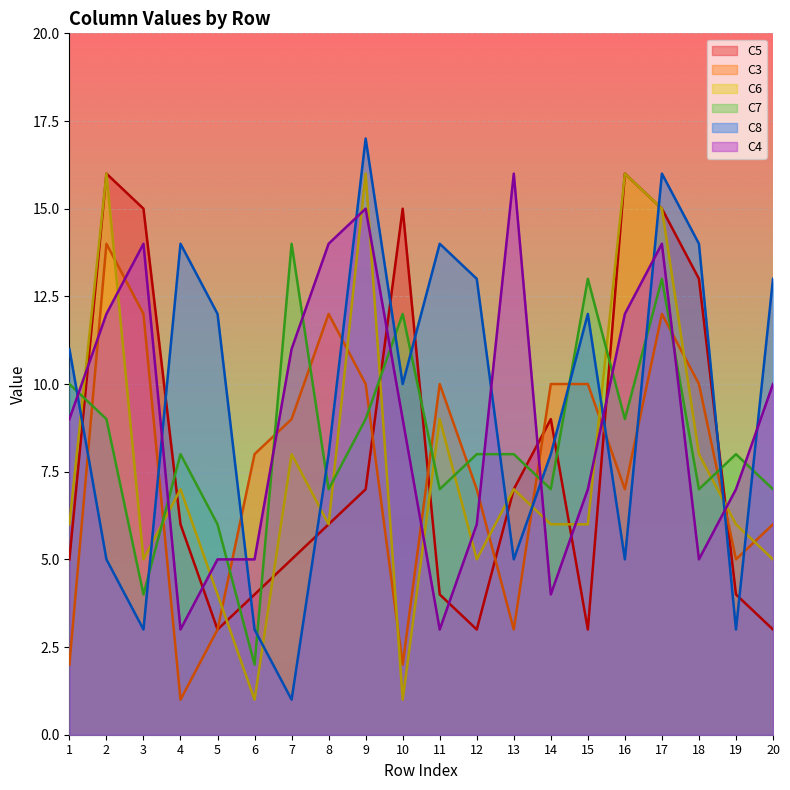

At how many categories does at least one series exceed 12?

15